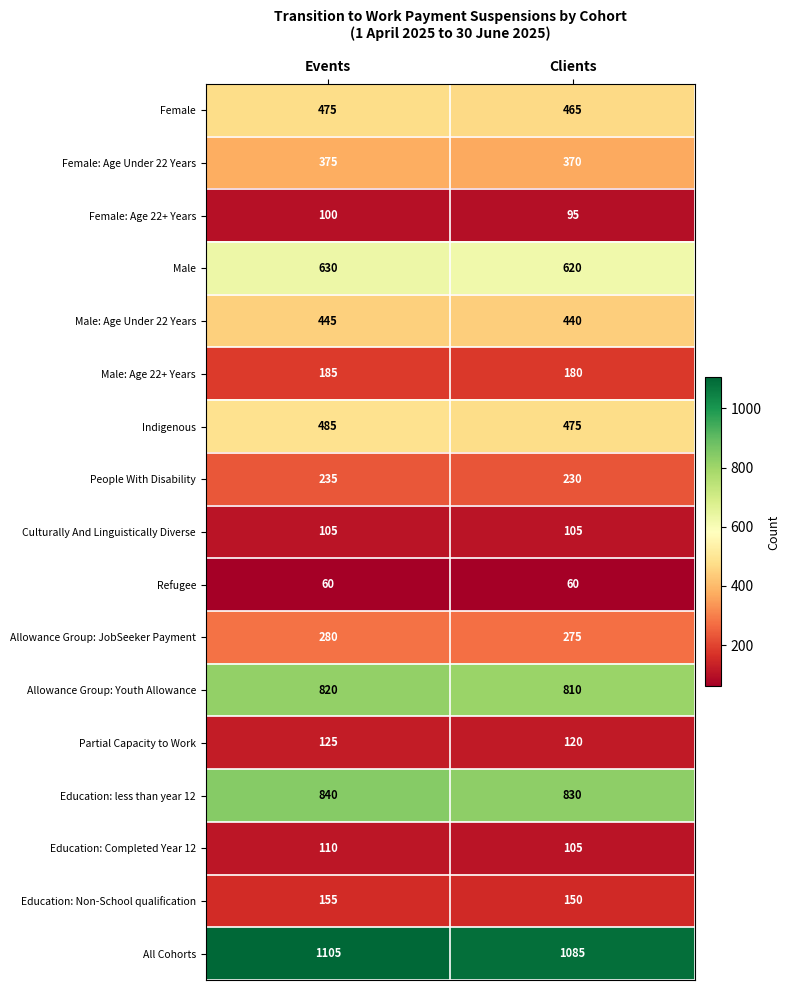

Read the Education: less than year 12 value at Clients.

830